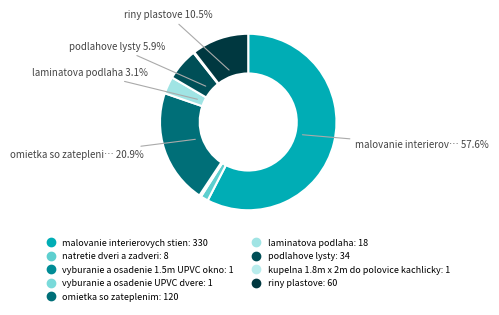

What percentage is the malovanie interierovych stien slice, to the nearest percent?

58%